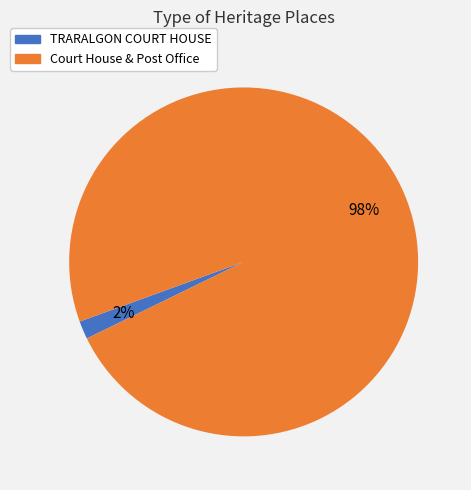

True or false: TRARALGON COURT HOUSE accounts for 2% of the total.

True